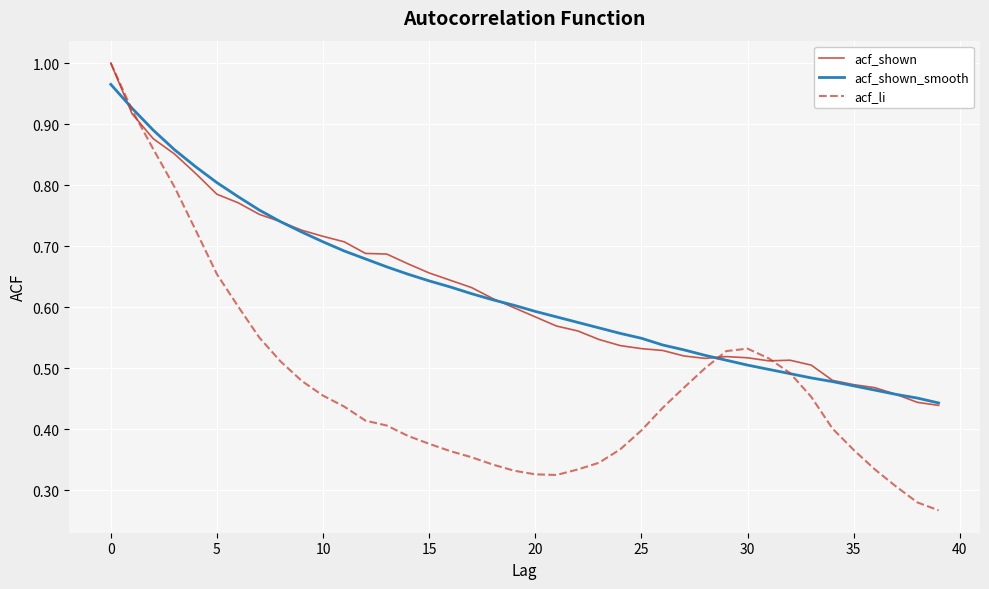

Which series has the widest spread of values?

acf_li